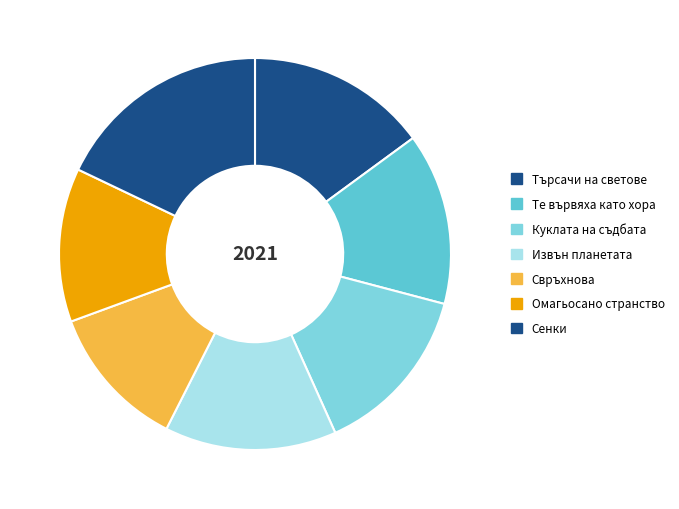

Rank the categories by value from lowest to highest.

Свръхнова, Омагьосано странство, Те вървяха като хора, Куклата на съдбата, Извън планетата, Търсачи на светове, Сенки